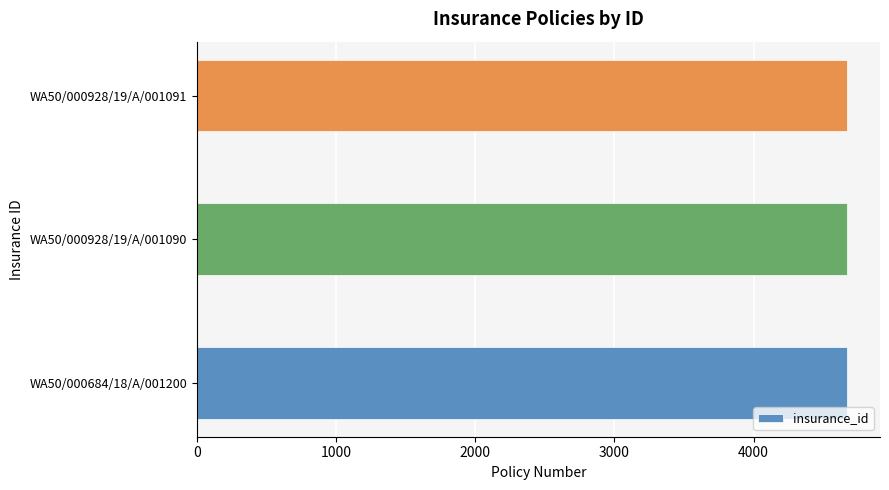

What is the smallest value displayed?

4673